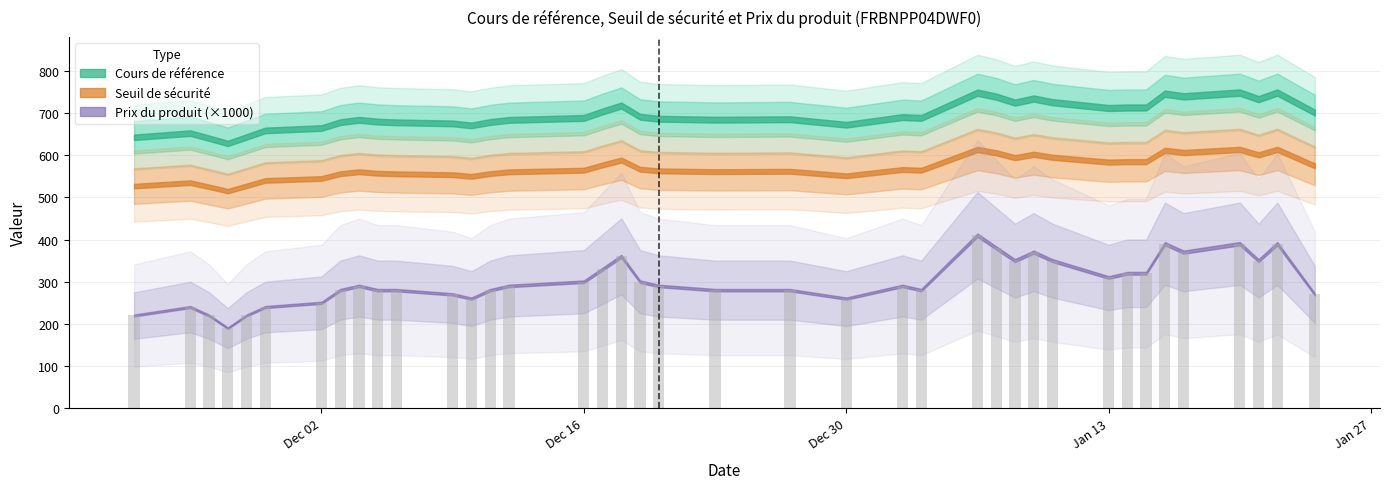

What is the greatest value displayed?

410